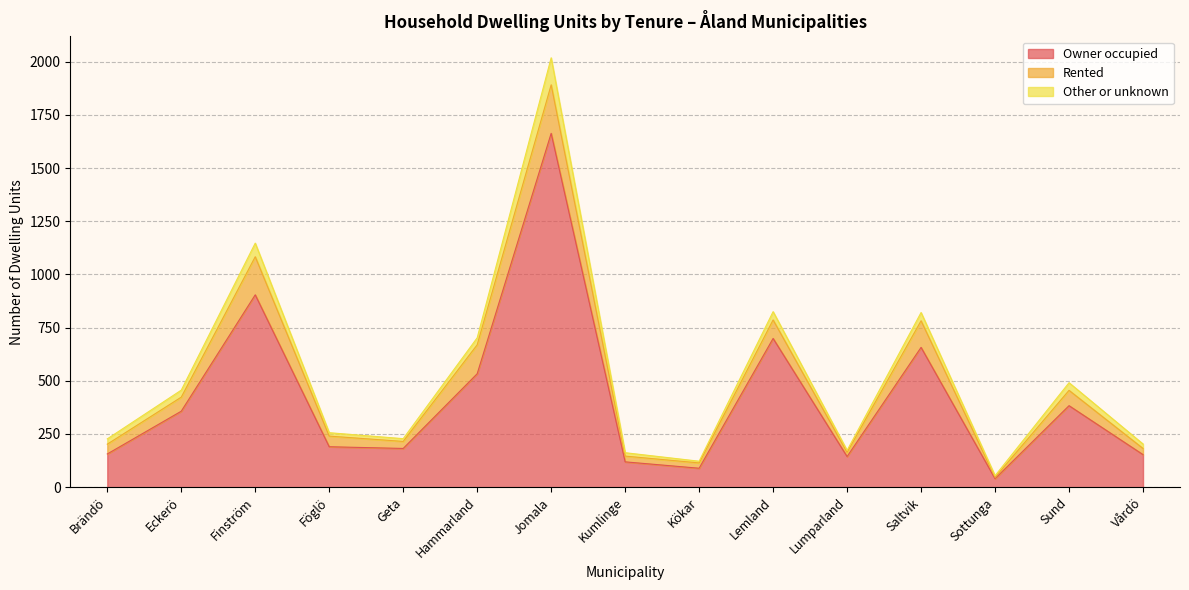

True or false: Owner occupied and Other or unknown intersect in this chart.

False